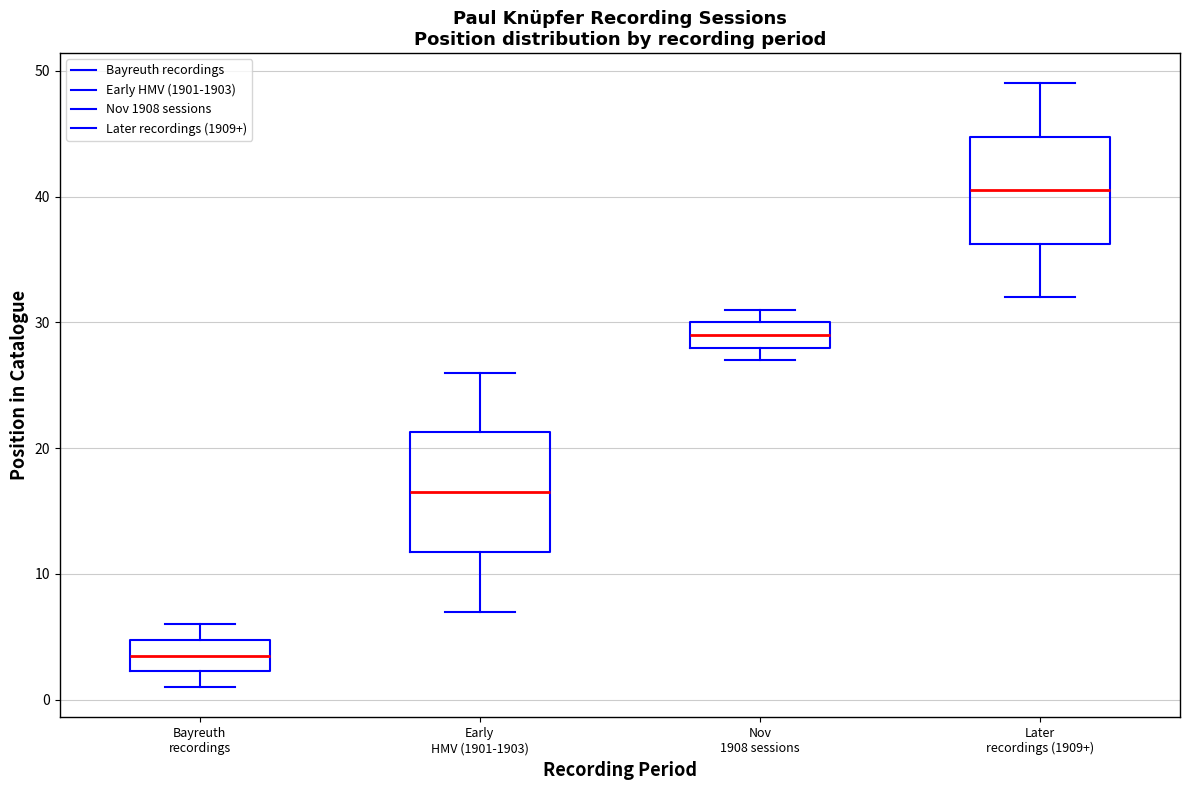

Reading left to right, transcribe this box plot: for each box, give where its median line is, the range the box spans, and where its two whiskers end, as read against the y-axis. The values are not printed on the chart, so give them approximately, as read against the axis.

Bayreuth recordings: median 4, box 2 to 5, whiskers 1 to 6
Early HMV (1901-1903): median 17, box 12 to 21, whiskers 7 to 26
Nov 1908 sessions: median 29, box 28 to 30, whiskers 27 to 31
Later recordings (1909+): median 41, box 36 to 45, whiskers 32 to 49